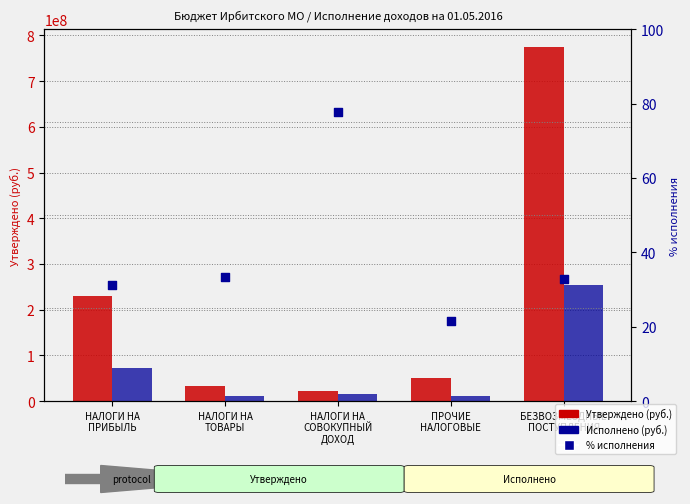

What are all the series names shown in the legend?

Утверждено (руб.), Исполнено (руб.), % исполнения